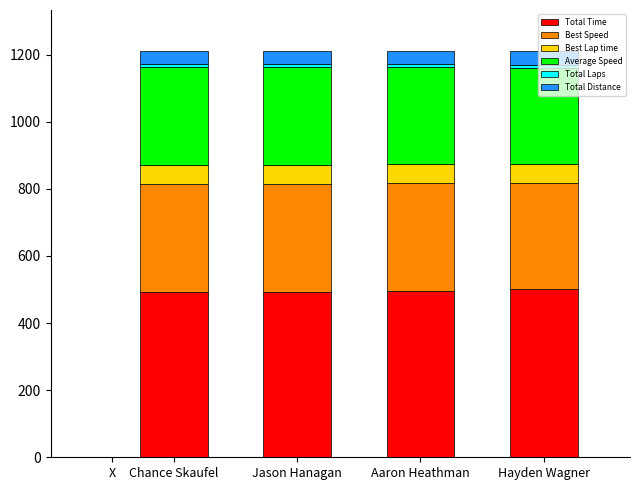

What is the minimum value for Total Time?

493.5